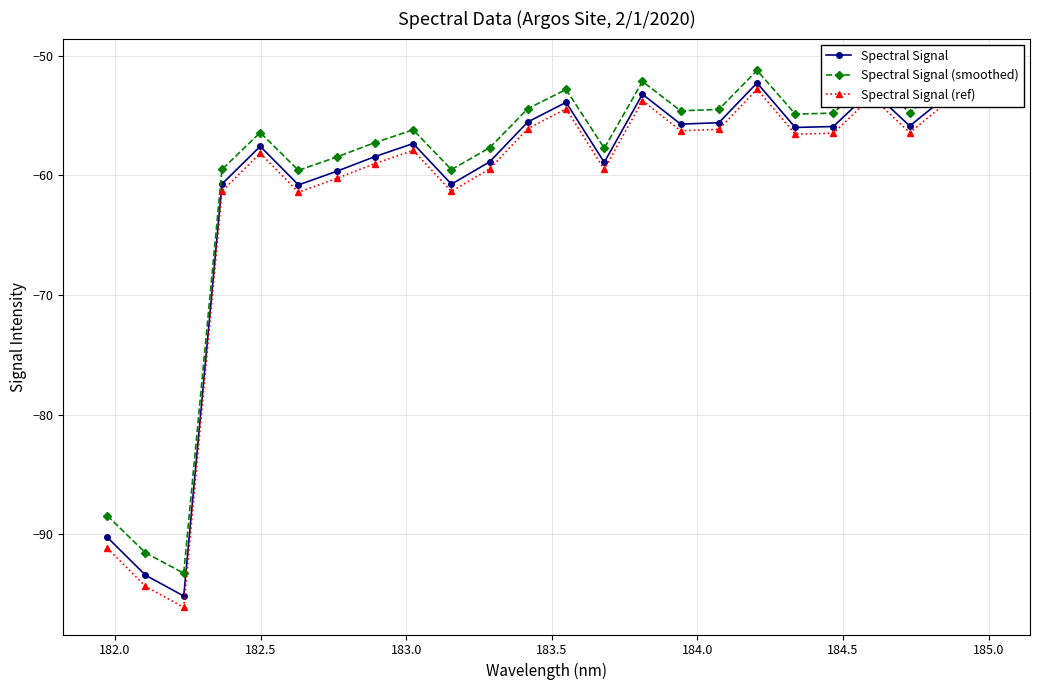

What is the difference between the highest and lowest values at 182.0?

2.8